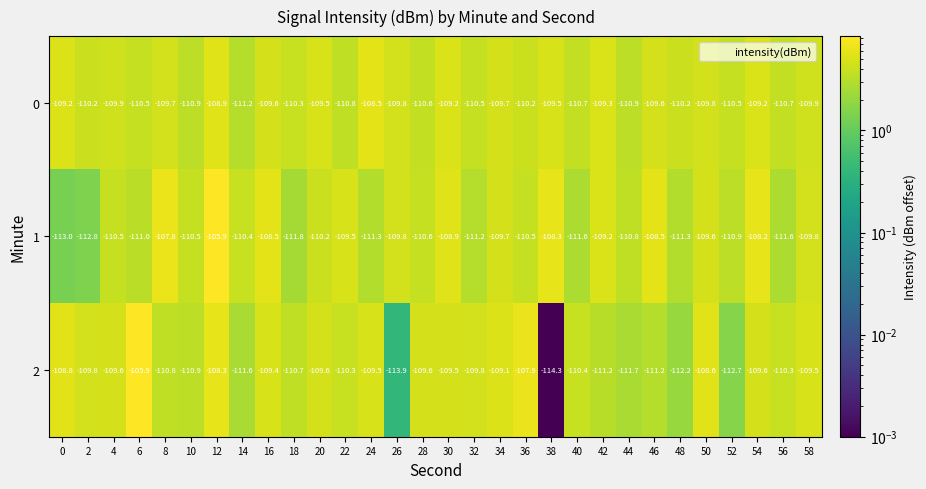

What is the sum of the 2 values at 52 and 28?

-222.3